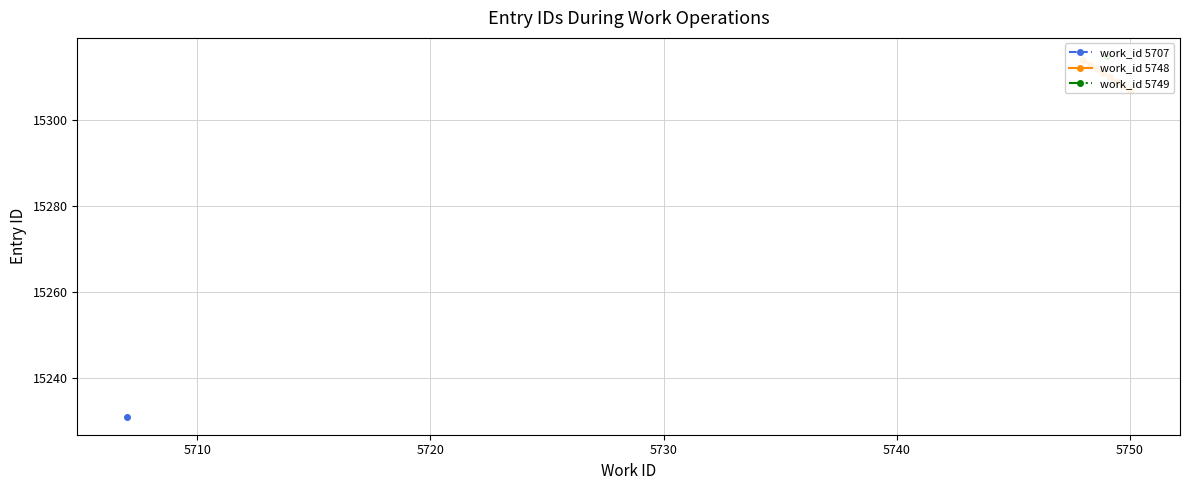

What is the ratio of the value at 5750 to the value at 5710?

1.0